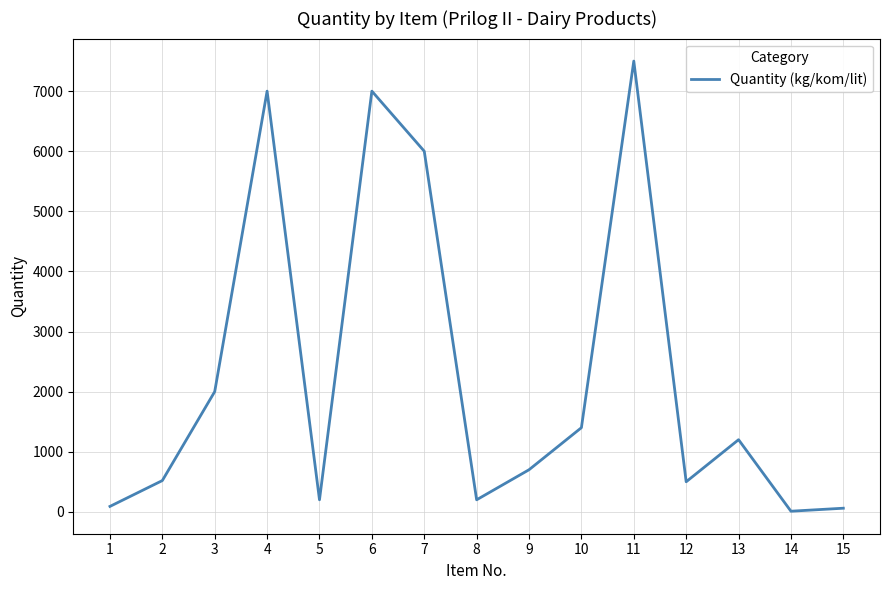

What is the sum of all values?

34380